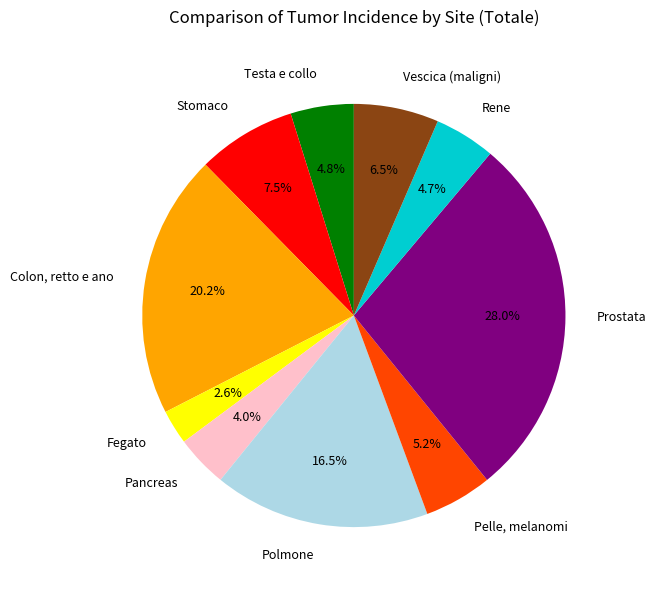

What percentage is the Fegato slice, to the nearest percent?

3%